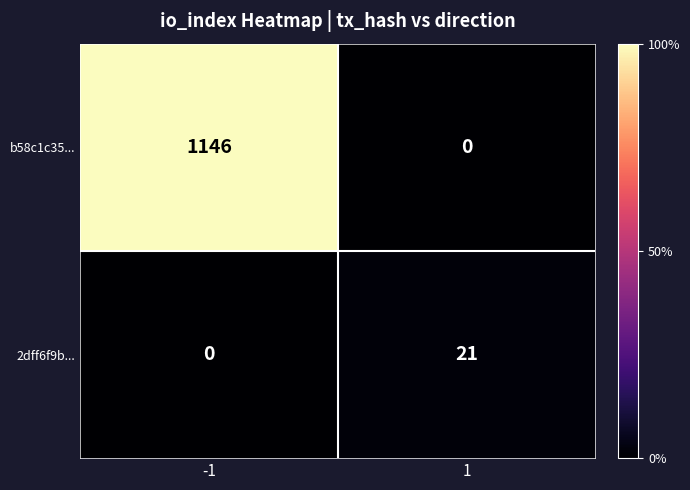

Reading left to right, list all the values displayed in this chart.

b58c1c35...: -1=1146	1=0
2dff6f9b...: -1=0	1=21